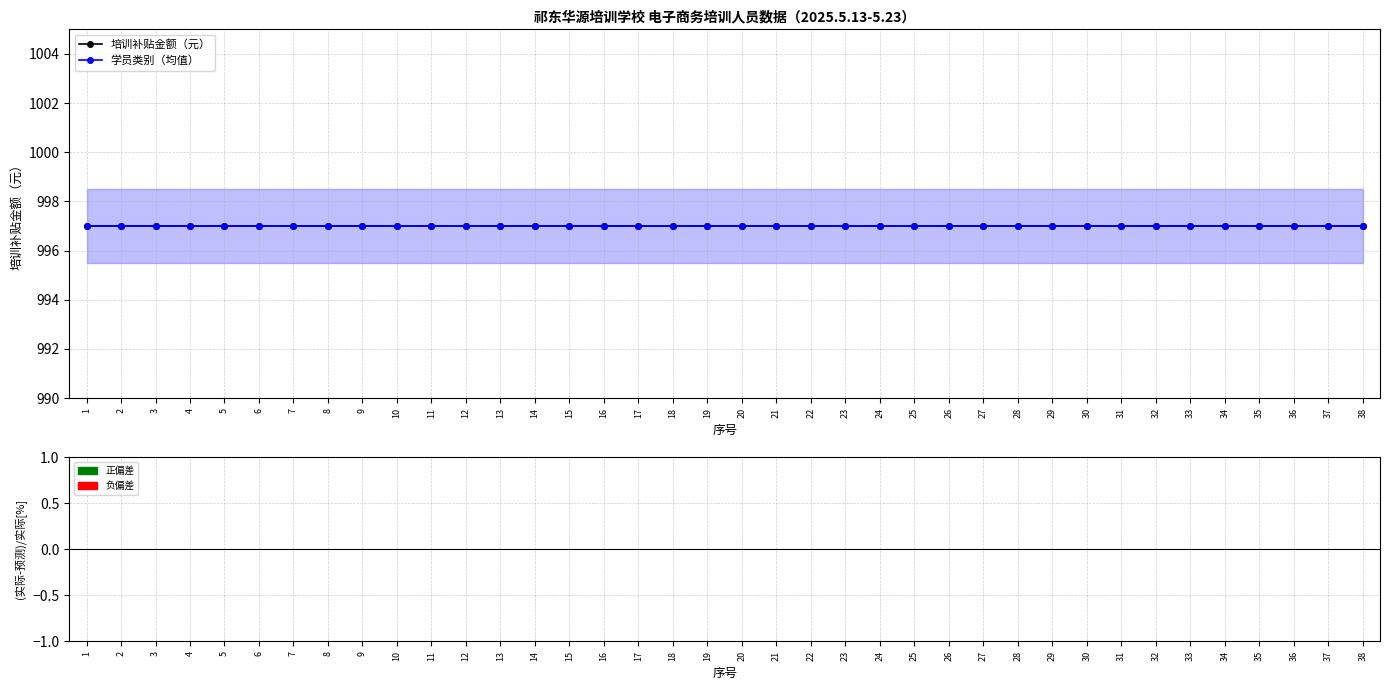

Reading left to right, extract all data points from this chart.

培训补贴金额（元）: 997	997	997	997	997	997	997	997	997	997	997	997	997	997	997	997	997	997	997	997	997	997	997	997	997	997	997	997	997	997	997	997	997	997	997	997	997	997
学员类别（均值）: 997	997	997	997	997	997	997	997	997	997	997	997	997	997	997	997	997	997	997	997	997	997	997	997	997	997	997	997	997	997	997	997	997	997	997	997	997	997
(实际-预测)/实际 [%]: 0	0	0	0	0	0	0	0	0	0	0	0	0	0	0	0	0	0	0	0	0	0	0	0	0	0	0	0	0	0	0	0	0	0	0	0	0	0